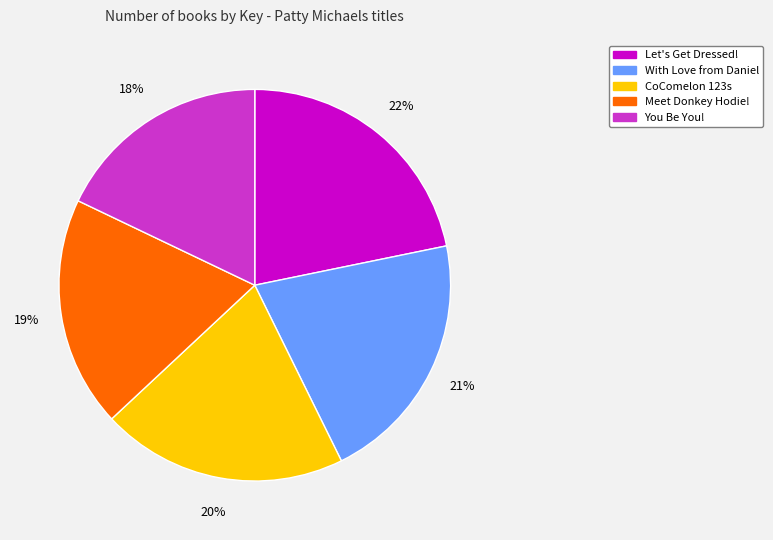

Rank the categories by value from highest to lowest.

Let's Get Dressed!, With Love from Daniel, CoComelon 123s, Meet Donkey Hodie!, You Be You!